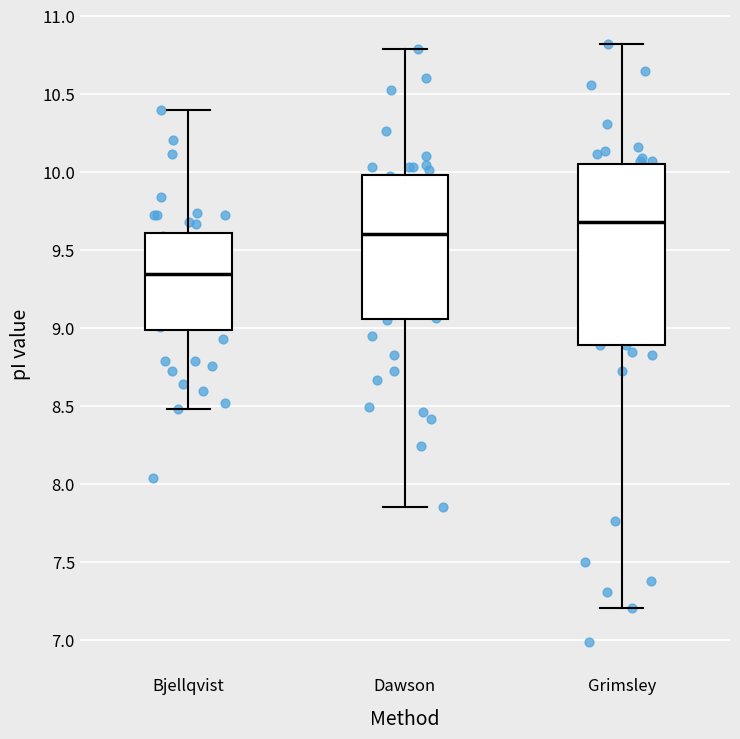

Reading left to right, read every box against the y-axis: the position of its median line, the range the box covers, and the ends of its whiskers. The values are not printed on the chart, so give them approximately, as read against the axis.

Bjellqvist: median 9.35, box 9.00 to 9.60, whiskers 8.50 to 10.40
Dawson: median 9.60, box 9.05 to 10.00, whiskers 7.85 to 10.80
Grimsley: median 9.70, box 8.90 to 10.05, whiskers 7.20 to 10.80